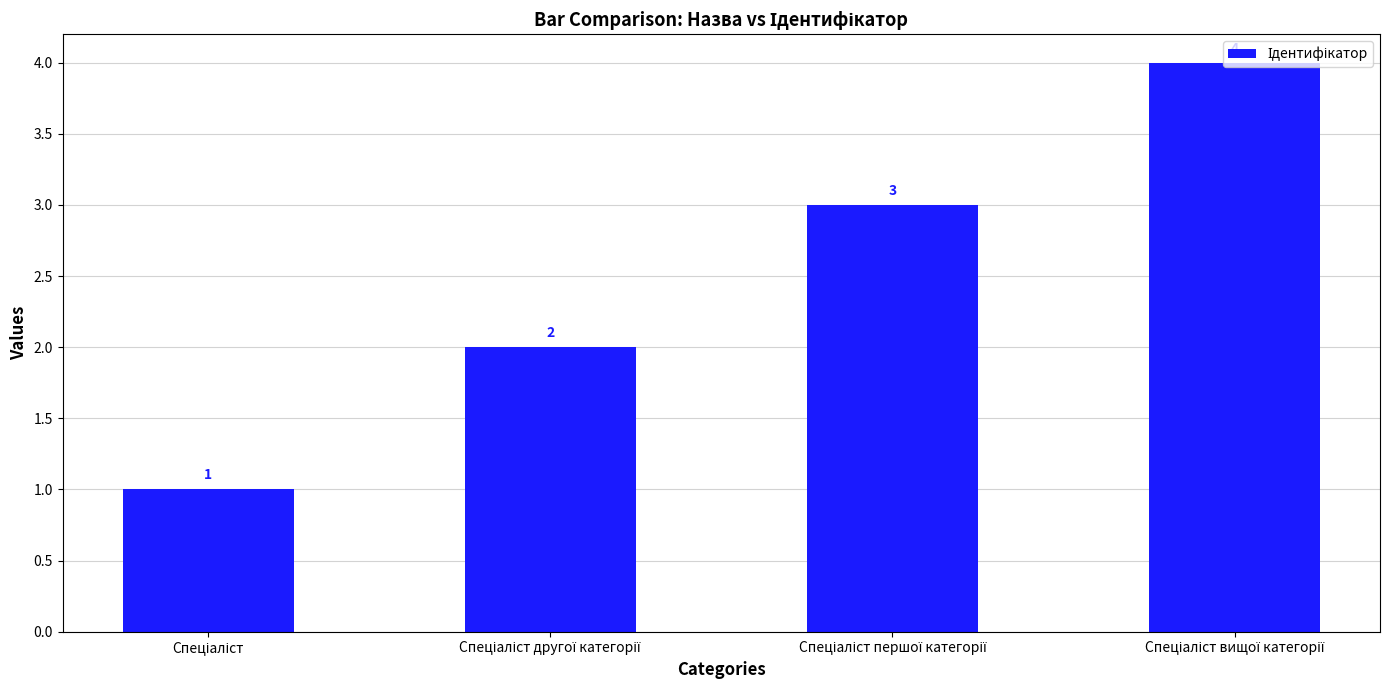

What is the sum of all values?

10